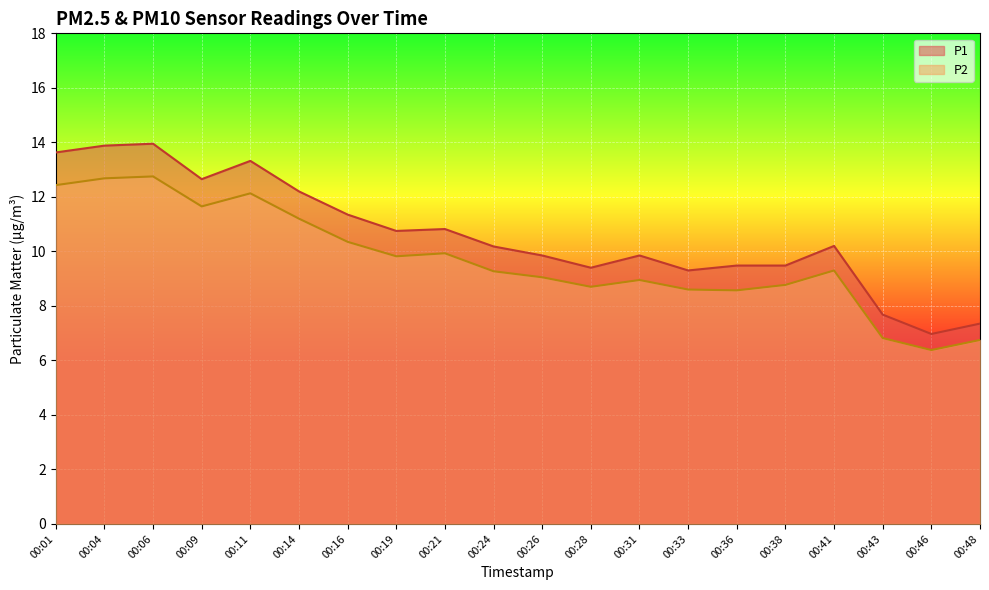

Reading left to right, transcribe all the data shown in this chart.

P1: 00:01=13.6	00:04=13.9	00:06=13.9	00:09=12.7	00:11=13.3	00:14=12.2	00:16=11.3	00:19=10.8	00:21=10.8	00:24=10.2	00:26=9.8	00:28=9.4	00:31=9.8	00:33=9.3	00:36=9.5	00:38=9.5	00:41=10.2	00:43=7.7	00:46=7.0	00:48=7.3
P2: 00:01=12.4	00:04=12.7	00:06=12.8	00:09=11.7	00:11=12.1	00:14=11.2	00:16=10.3	00:19=9.8	00:21=9.9	00:24=9.3	00:26=9.1	00:28=8.7	00:31=8.9	00:33=8.6	00:36=8.6	00:38=8.8	00:41=9.3	00:43=6.8	00:46=6.4	00:48=6.8